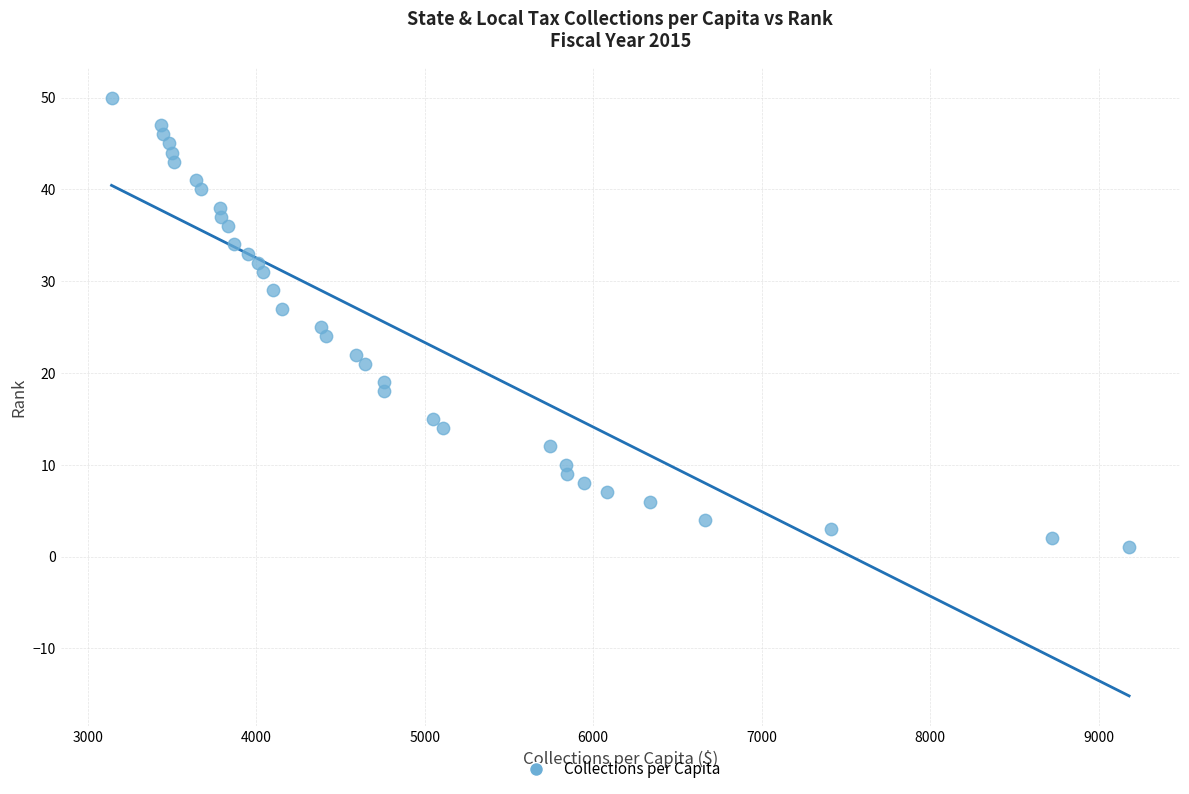

What is the range of Y values (max minus min)?

49